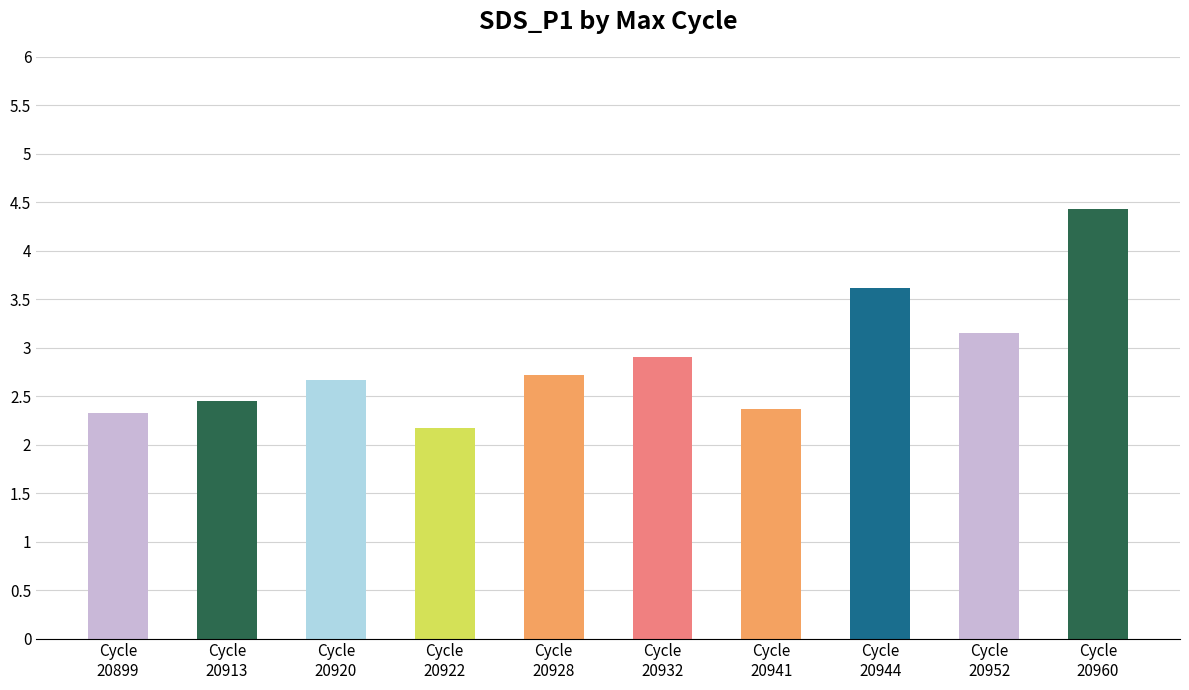

How many distinct data groups are displayed?

1